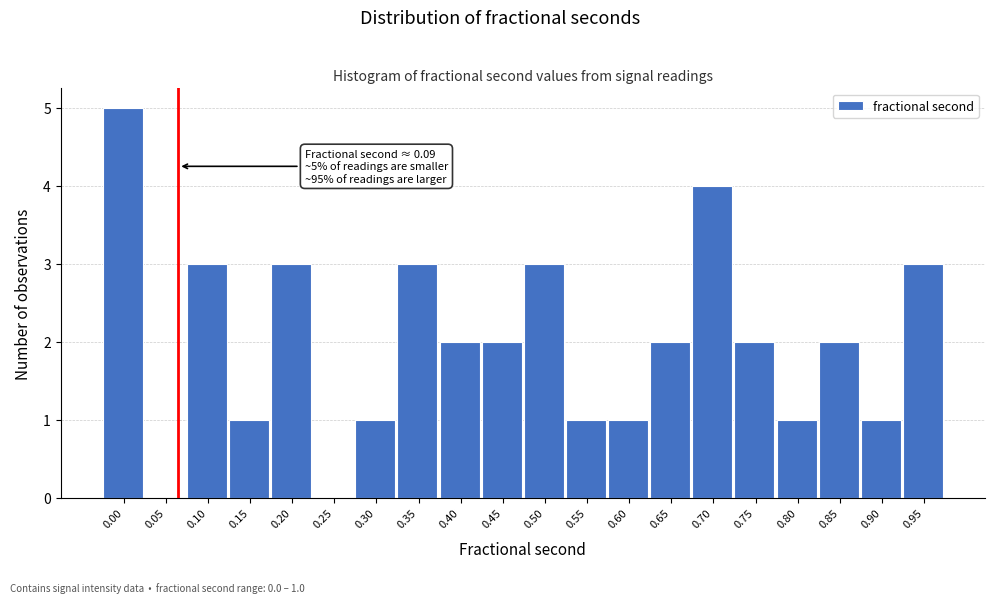

Reading right to left, list all the values displayed in this chart.

0.95=3	0.90=1	0.85=2	0.80=1	0.75=2	0.70=4	0.65=2	0.60=1	0.55=1	0.50=3	0.45=2	0.40=2	0.35=3	0.30=1	0.25=0	0.20=3	0.15=1	0.10=3	0.05=0	0.00=5